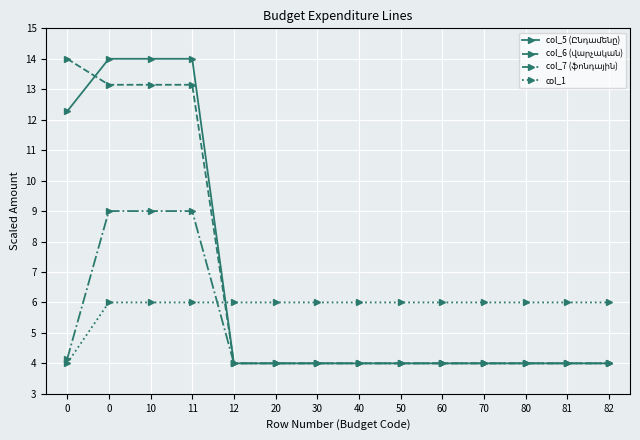

What is the total value across all series at 82?

18.0